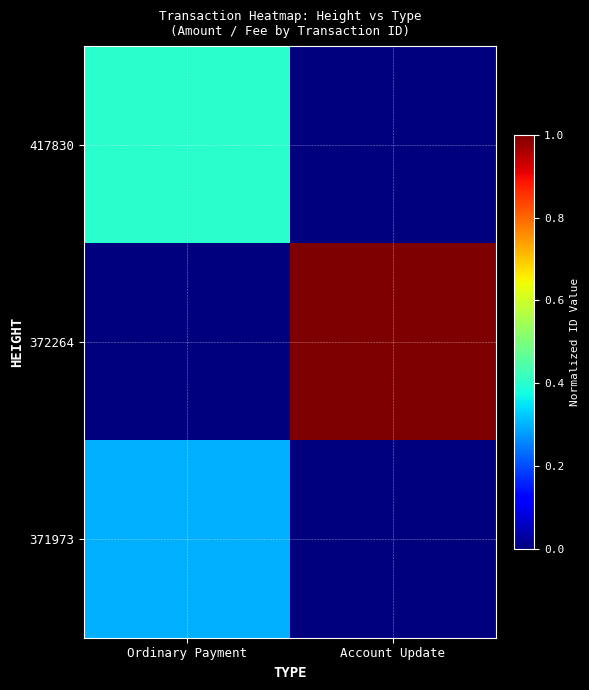

Which category has the lowest value across all series?

Account Update